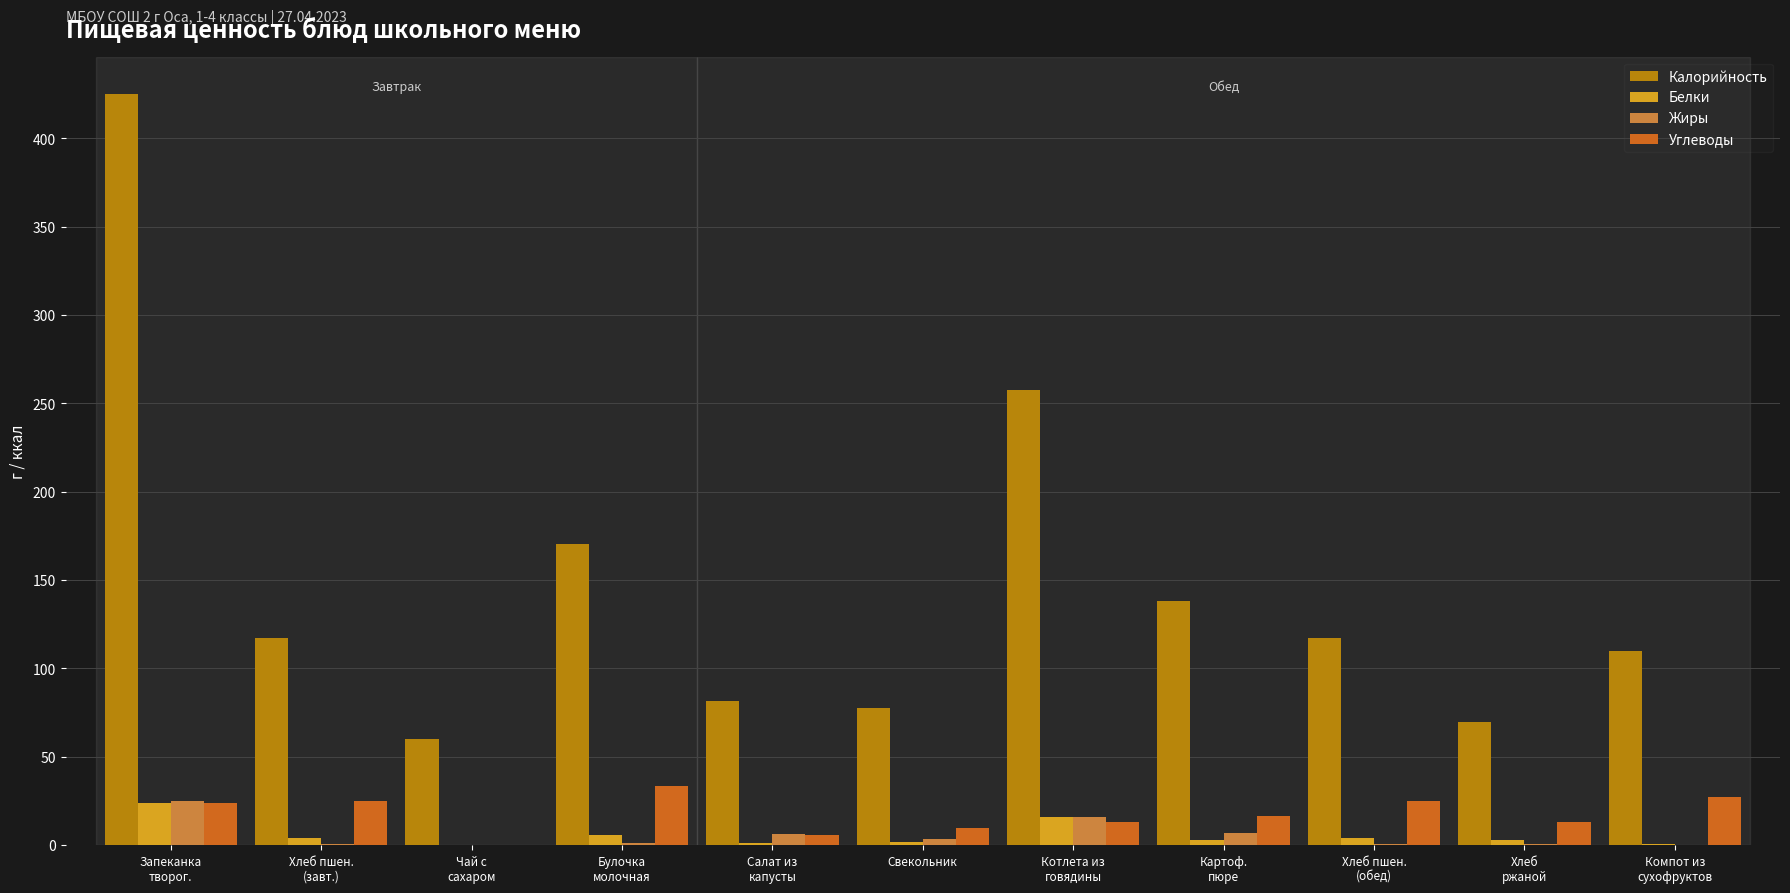

Is it true that Углеводы equals 5.8 at Салат из
капусты?

True